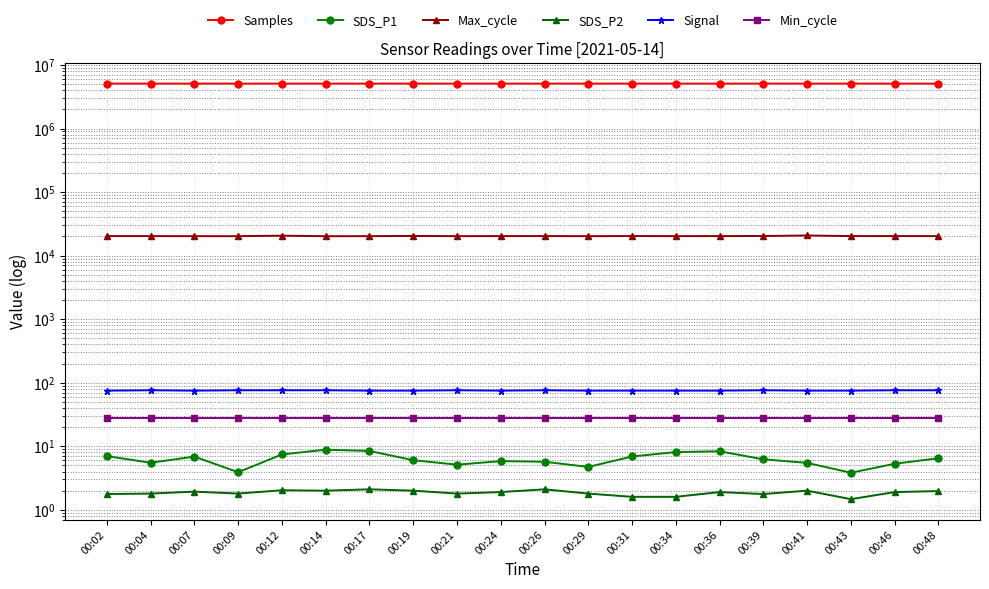

True or false: Signal has more than 1 interior local peaks.

True